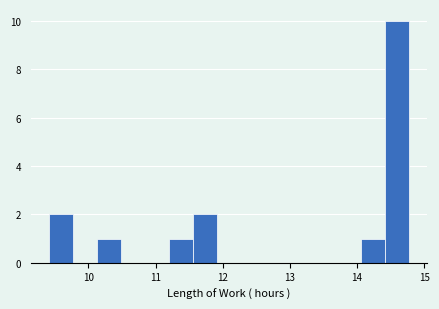

Around what value on the x-axis is the tallest bar? Give the approximate position of its centre, as read against the axis.

14.6